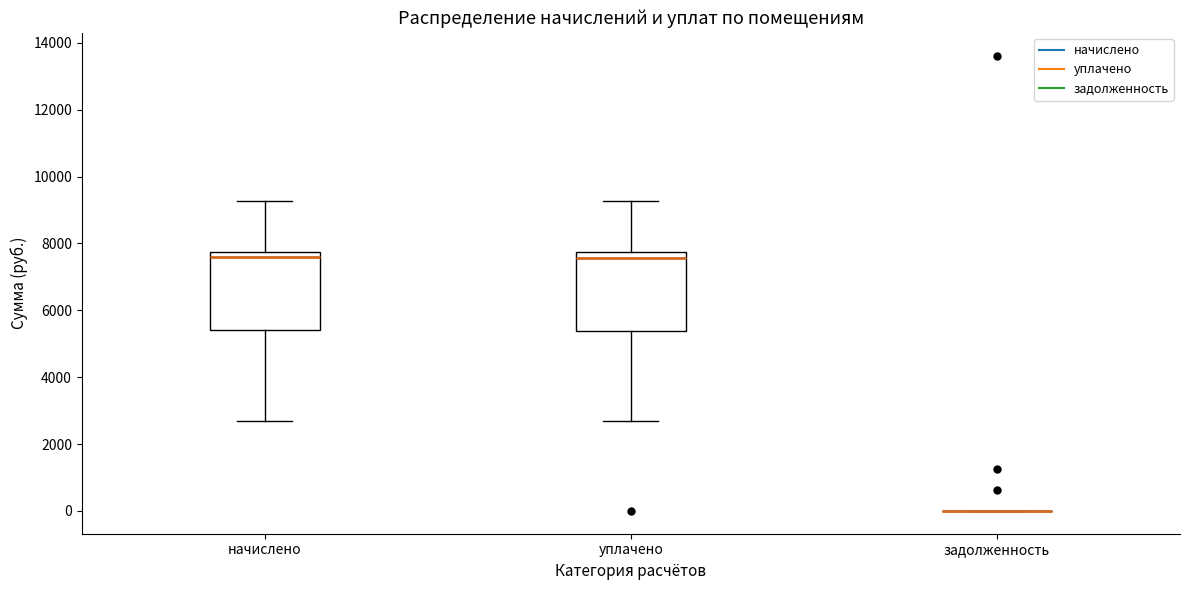

Where is the lower edge of the box for уплачено on the y-axis? The values are not printed on the chart, so give them approximately, as read against the axis.

5400